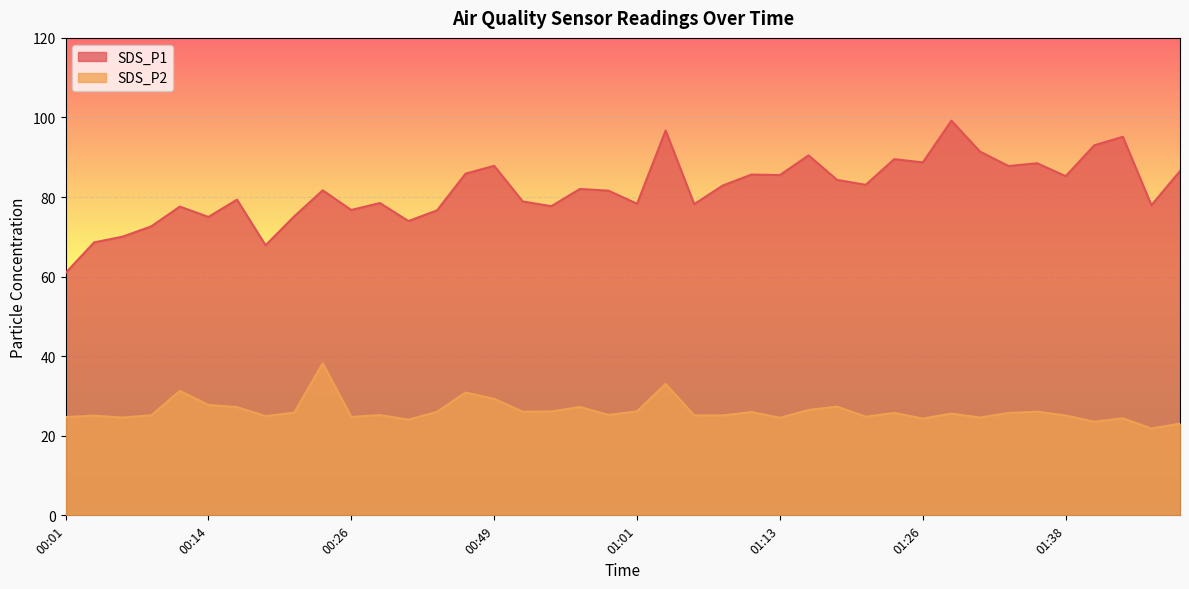

The SDS_P2 series shows 25.8 at 00:21. True or false?

True